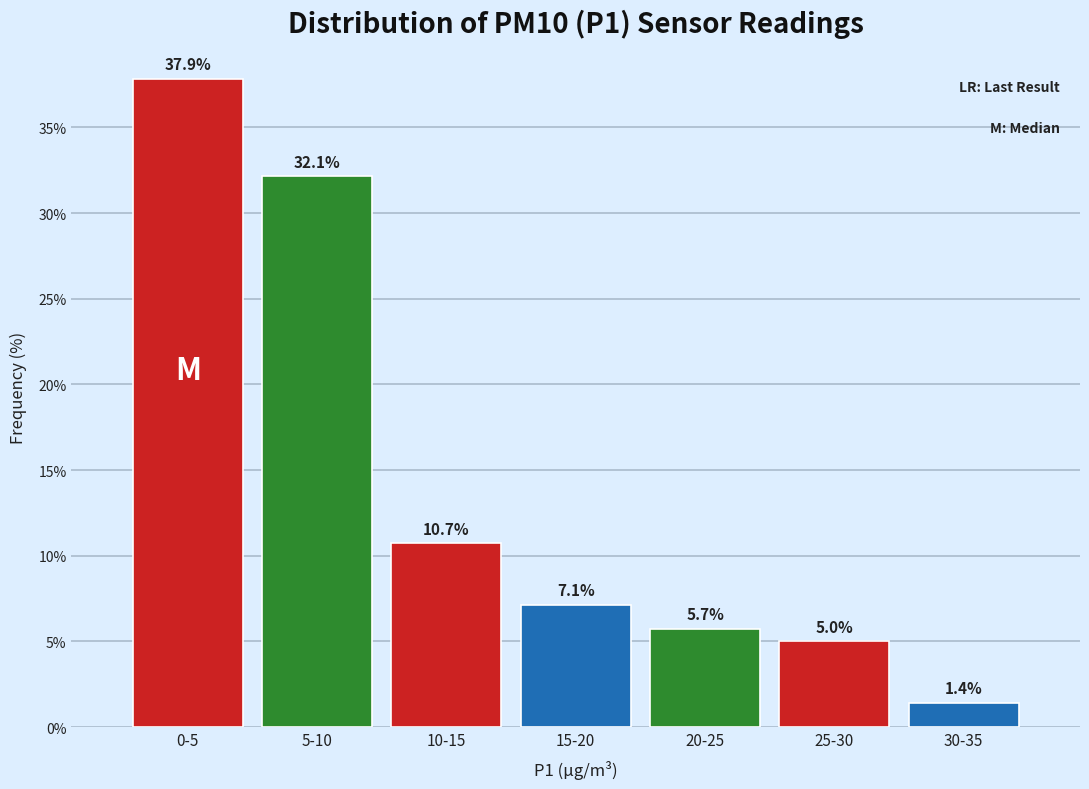

Reading right to left, extract all data points from this chart.

1.4	5.0	5.7	7.1	10.7	32.1	37.9